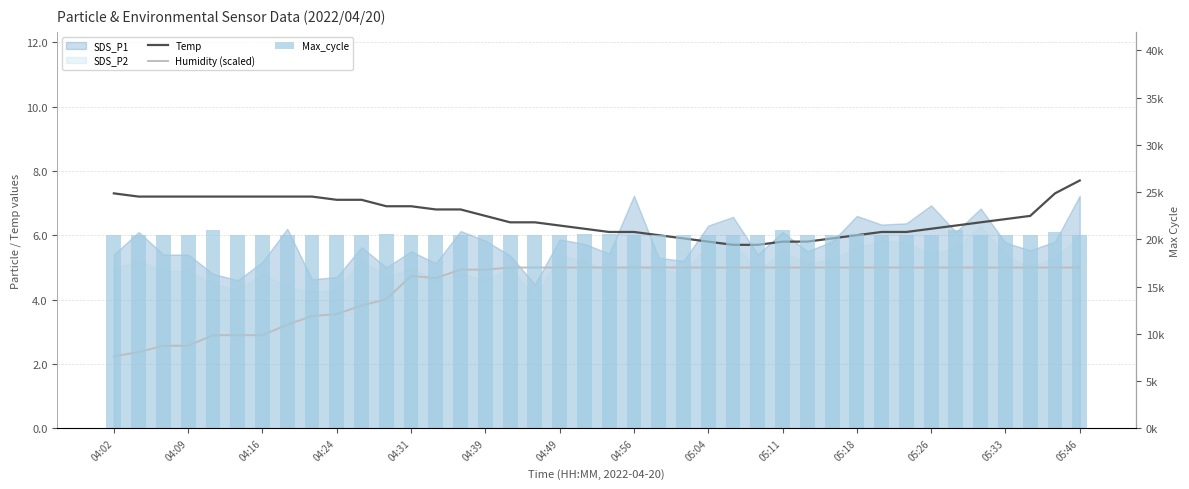

Which series has the largest total across all categories?

Max_cycle